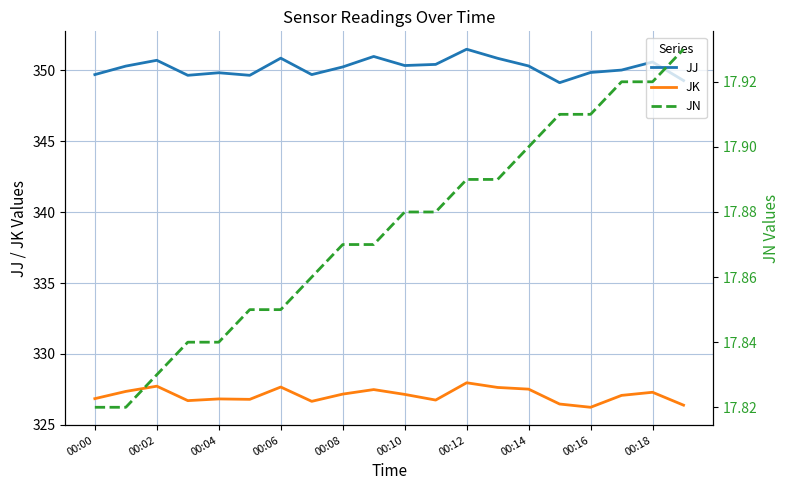

True or false: JJ and JK intersect in this chart.

False